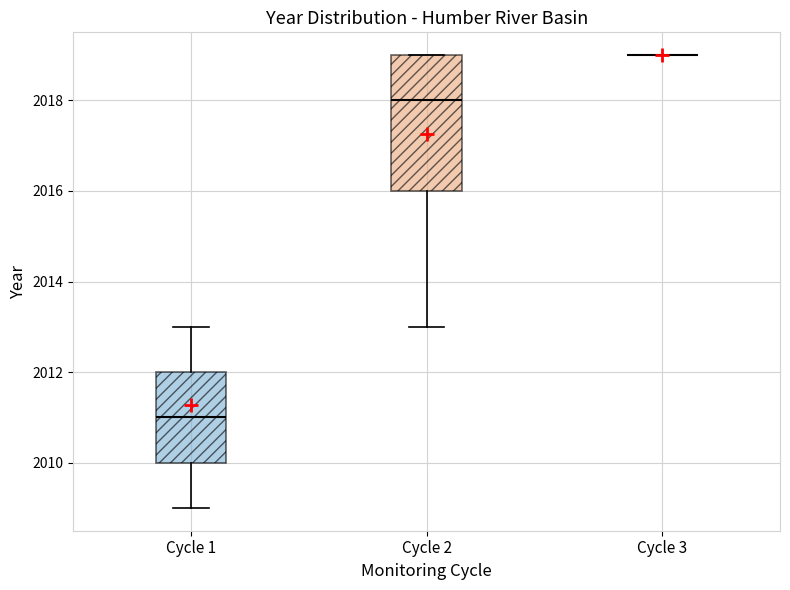

Where does the median line of the box for Cycle 1 sit on the y-axis? The values are not printed on the chart, so give them approximately, as read against the axis.

2011